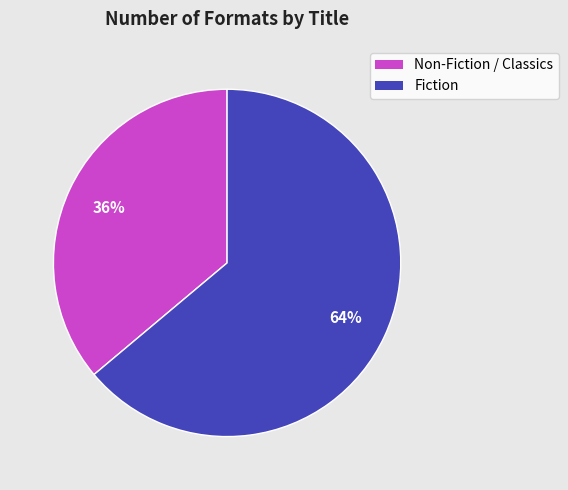

Is there any slice that represents more than half of the pie?

Yes